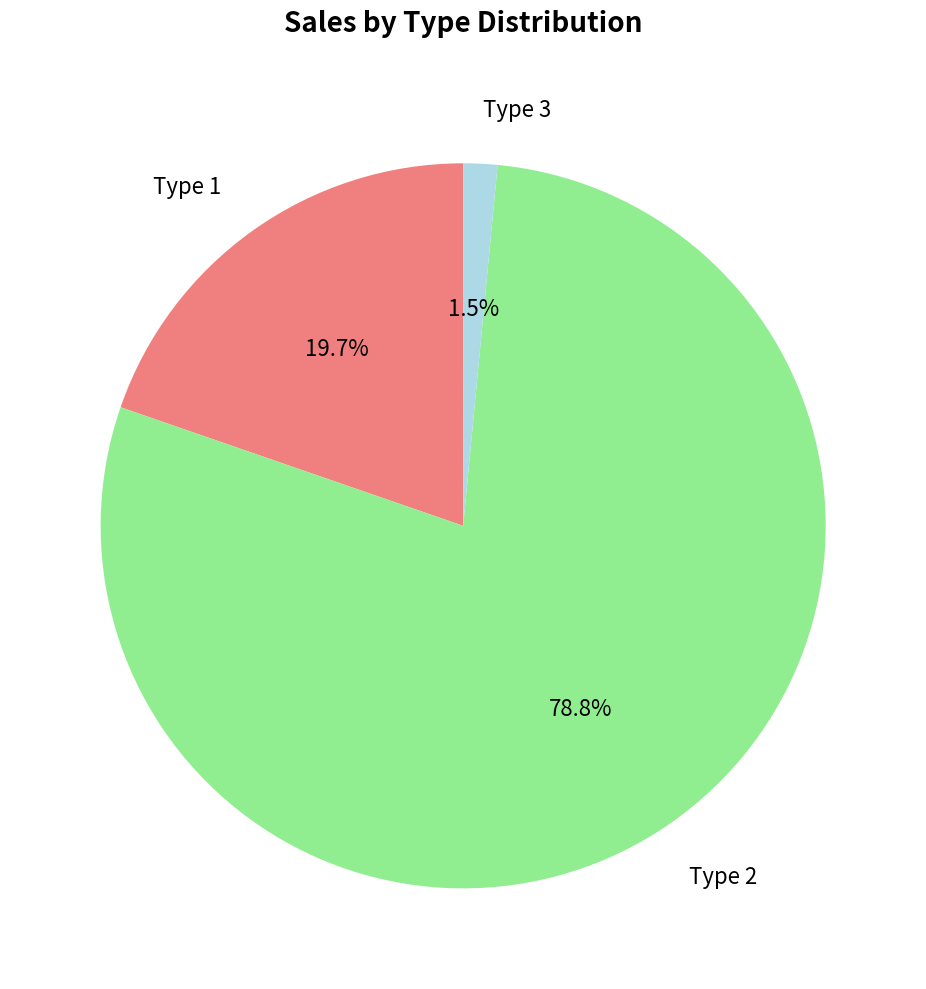

Is there any slice that represents more than half of the pie?

Yes